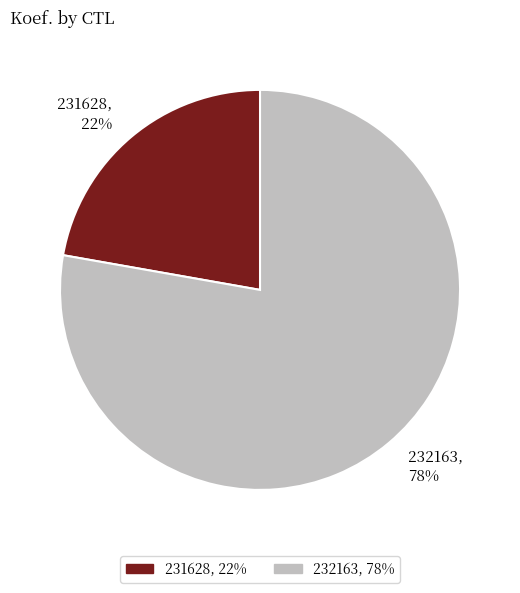

To the nearest percent, what is the average slice percentage?

50%